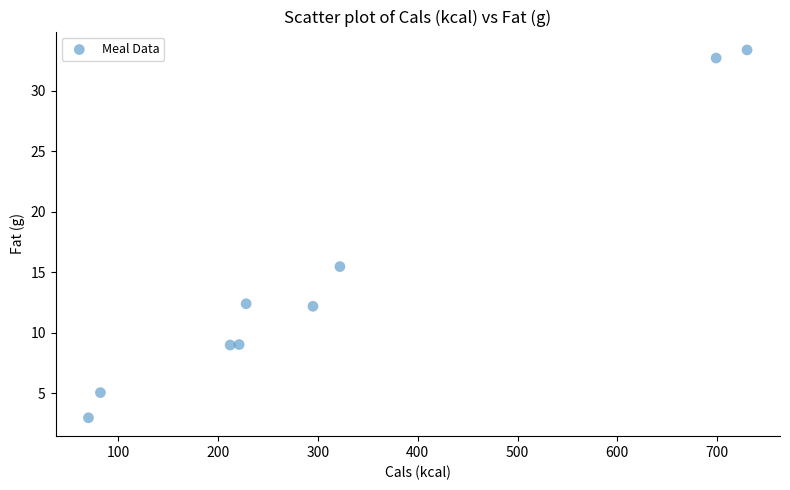

What Y value in the scatter plot is closest to 18?

15.5